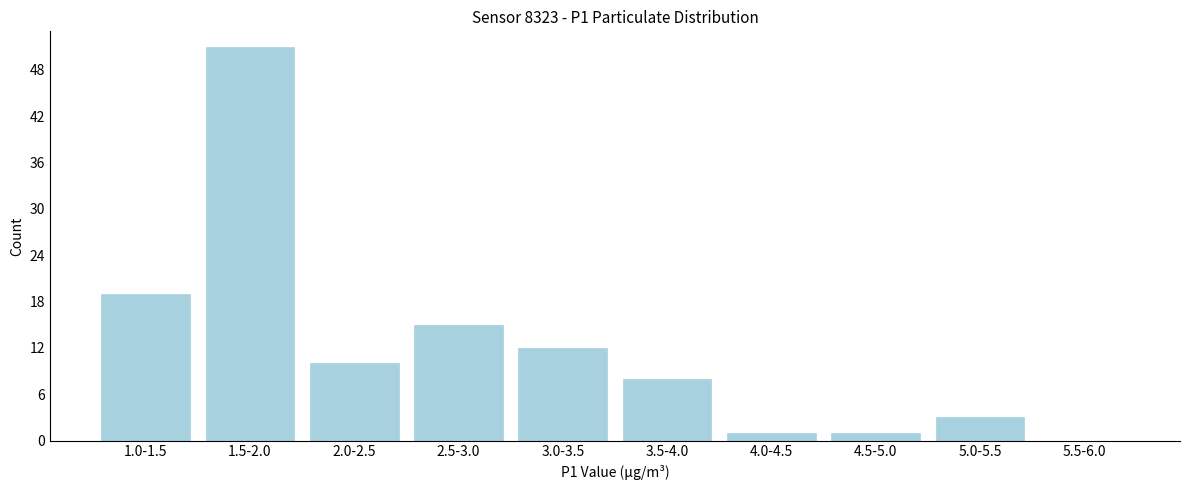

Reading left to right, what are all the values shown in this chart?

1.0-1.5=19	1.5-2.0=51	2.0-2.5=10	2.5-3.0=15	3.0-3.5=12	3.5-4.0=8	4.0-4.5=1	4.5-5.0=1	5.0-5.5=3	5.5-6.0=0